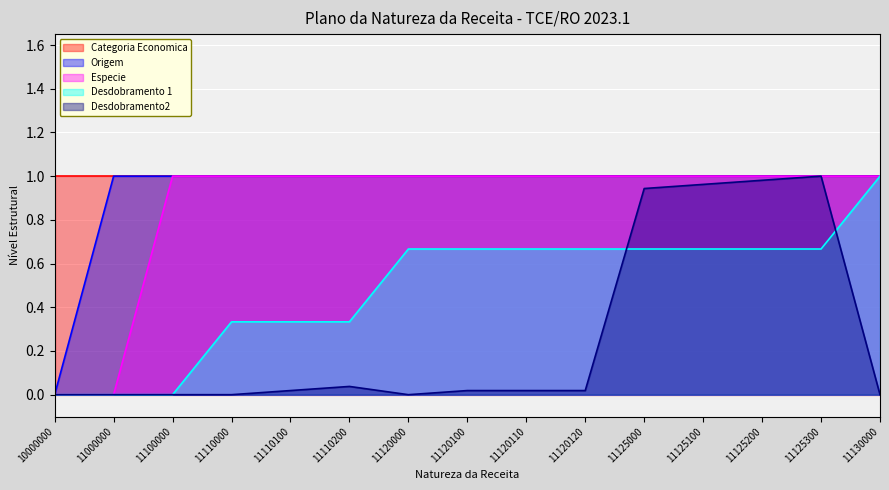

What is the difference between the highest and lowest values at 11110200?

1.0